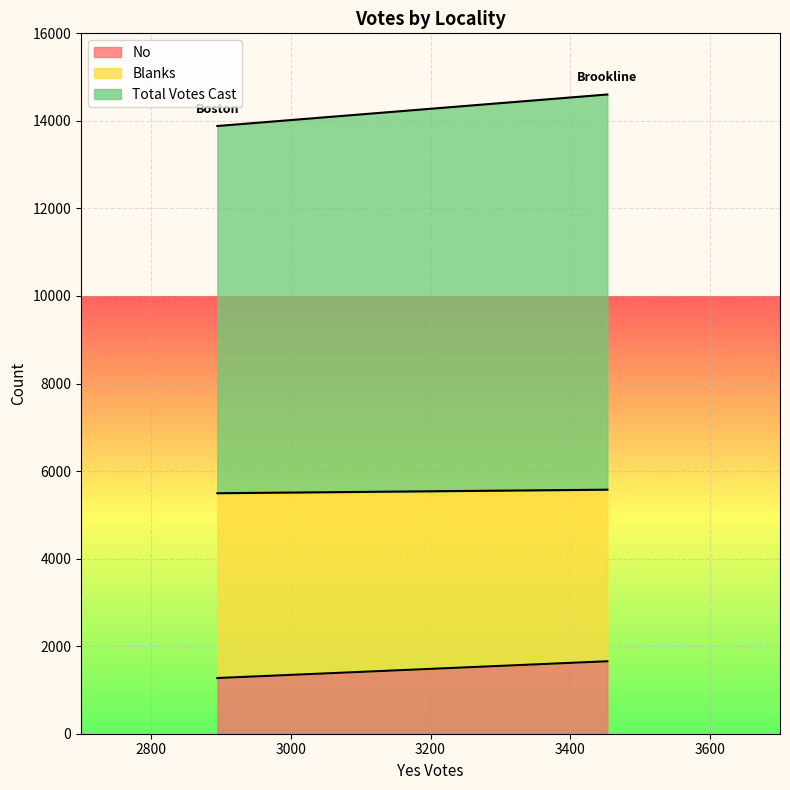

True or false: Total Votes Cast has a value of 2046 at Boston.

False